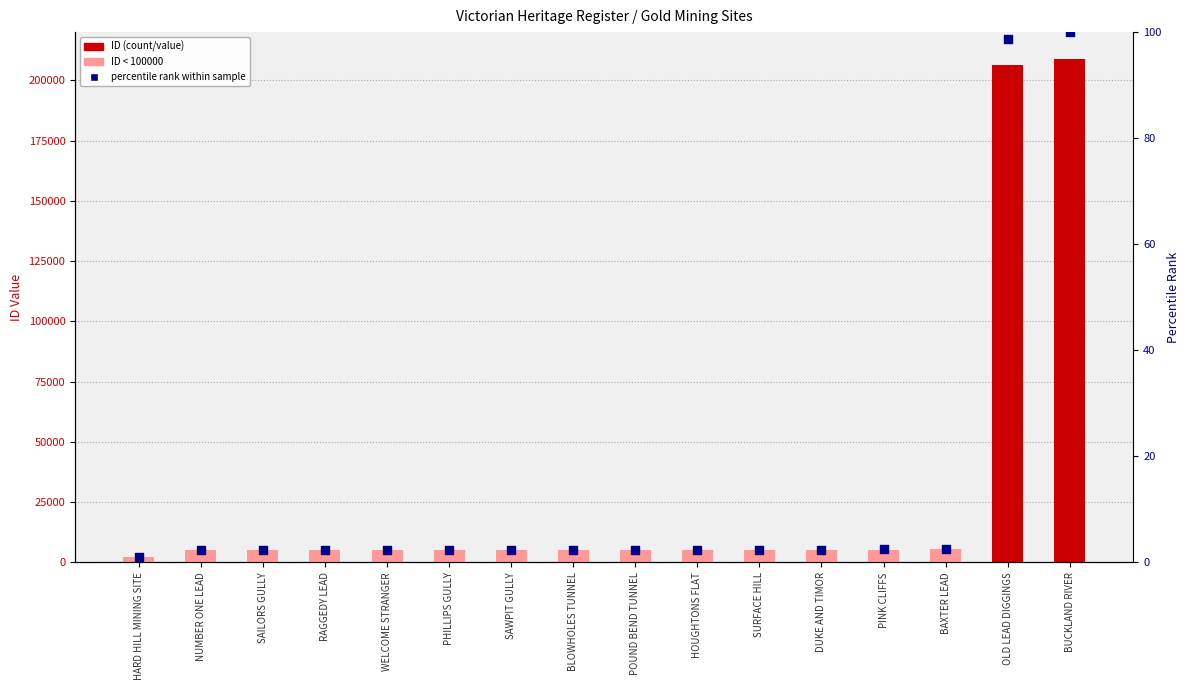

What are all the series names shown in the legend?

ID, percentile rank within sample